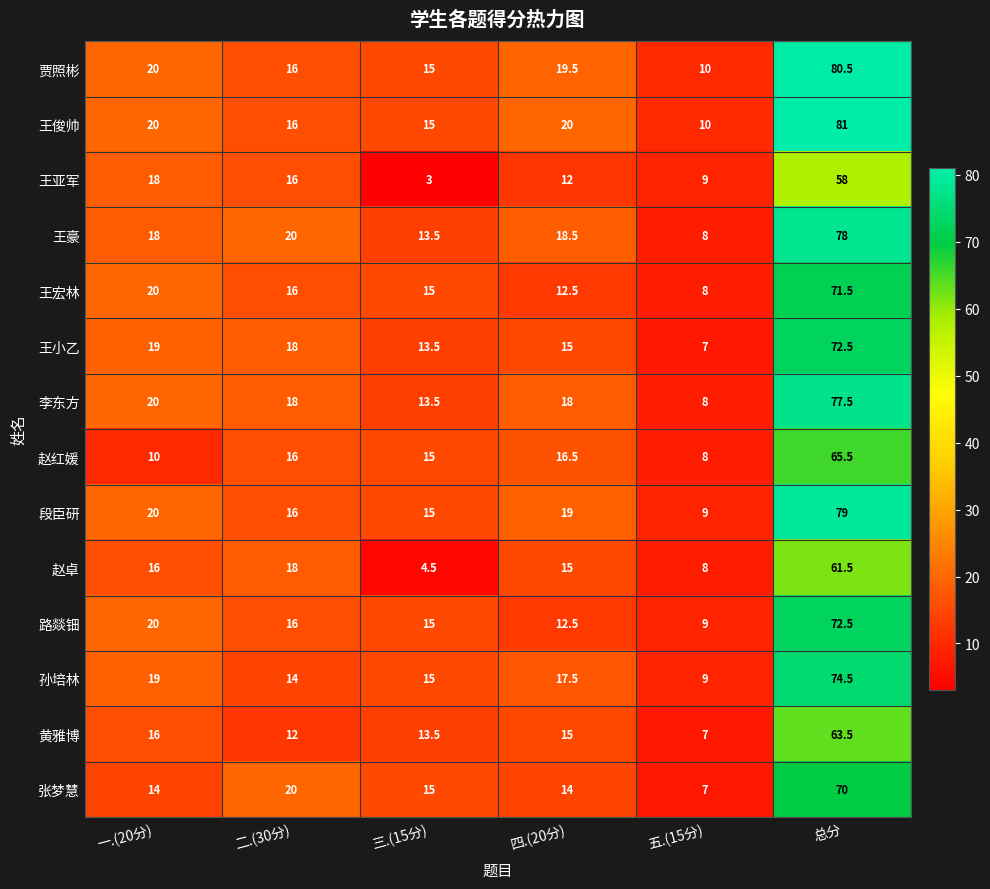

What is the difference between the highest and lowest values at 三.(15分)?

12.0